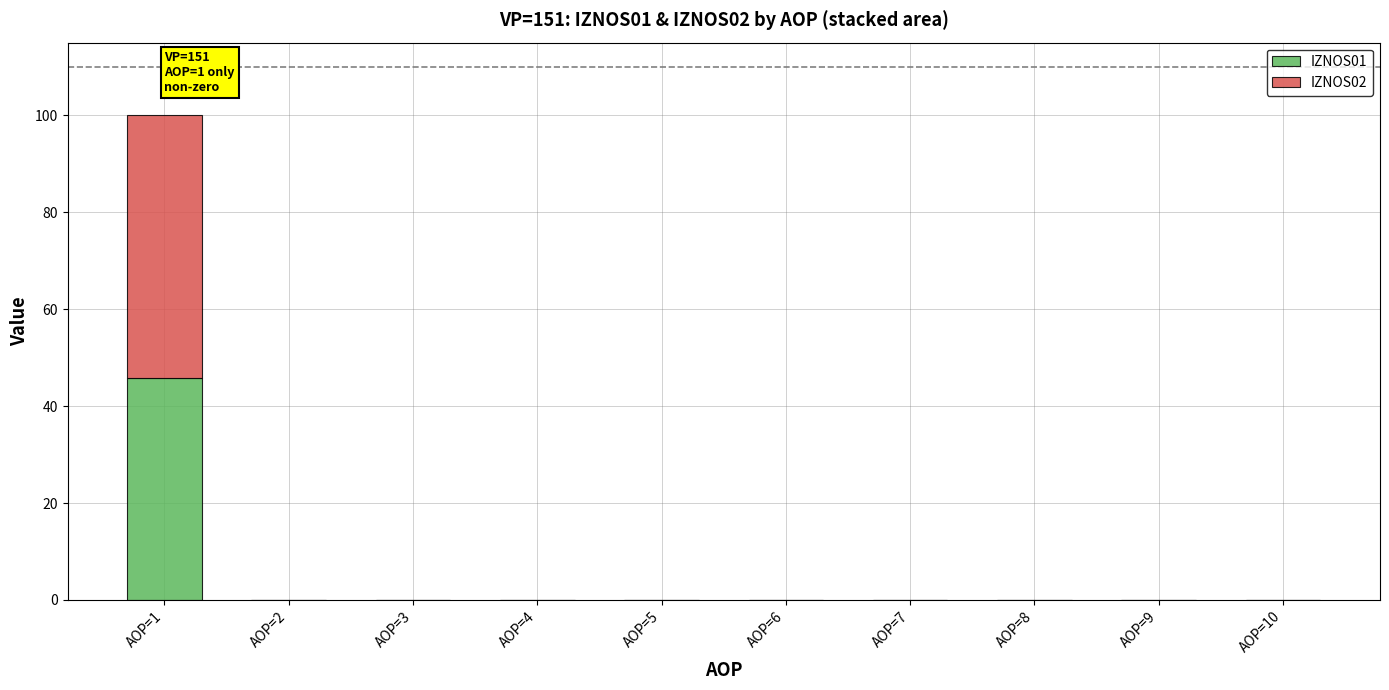

What is the highest value of the IZNOS01 series?

45.7